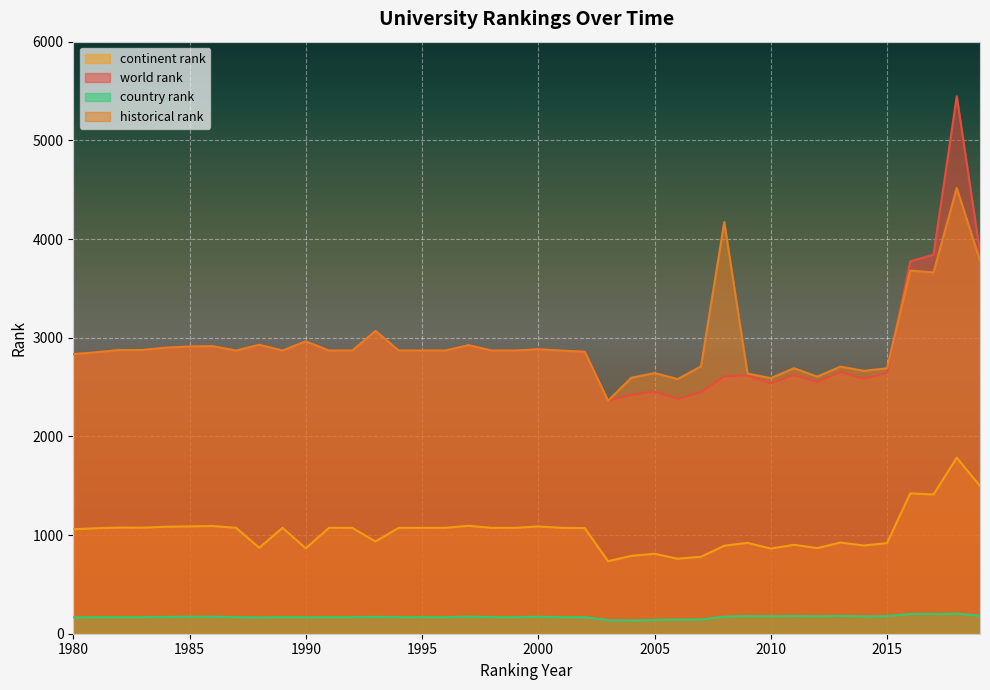

Reading right to left, transcribe all the data shown in this chart.

continent rank: 1498.0	1783.0	1411.0	1422.0	918.0	894.0	924.0	868.0	901.0	863.0	921.0	892.0	780.0	760.0	810.0	789.0	735.0	1070.0	1073.0	1087.0	1073.0	1073.0	1094.0	1073.0	1073.0	1073.0	935.0	1073.0	1073.0	866.0	1073.0	871.0	1073.0	1091.0	1088.0	1084.0	1075.0	1076.0	1069.0	1059.0
world rank: 3863.0	5447.0	3842.0	3773.0	2645.0	2583.0	2655.0	2550.0	2622.0	2537.0	2618.0	2608.0	2447.0	2379.0	2454.0	2419.0	2361.0	2857.0	2869.0	2882.0	2869.0	2869.0	2924.0	2869.0	2869.0	2869.0	3068.0	2869.0	2869.0	2963.0	2869.0	2928.0	2869.0	2914.0	2910.0	2899.0	2875.0	2875.0	2852.0	2833.0
country rank: 183.0	204.0	199.0	200.0	178.0	175.0	182.0	177.0	180.0	177.0	179.0	174.0	143.0	143.0	140.0	134.0	137.0	168.0	168.0	172.0	168.0	168.0	174.0	168.0	168.0	168.0	171.0	168.0	168.0	167.0	168.0	165.0	168.0	172.0	173.0	170.0	168.0	168.0	168.0	166.0
historical rank: 3781.0	4517.0	3661.5	3680.0	2690.0	2664.0	2707.0	2605.5	2690.5	2590.5	2636.5	4171.5	2709.5	2581.0	2641.5	2594.0	2361.0	2857.0	2869.0	2882.0	2869.0	2869.0	2924.0	2869.0	2869.0	2869.0	3068.0	2869.0	2869.0	2963.0	2869.0	2928.0	2869.0	2914.0	2910.0	2899.0	2875.0	2875.0	2852.0	2833.0